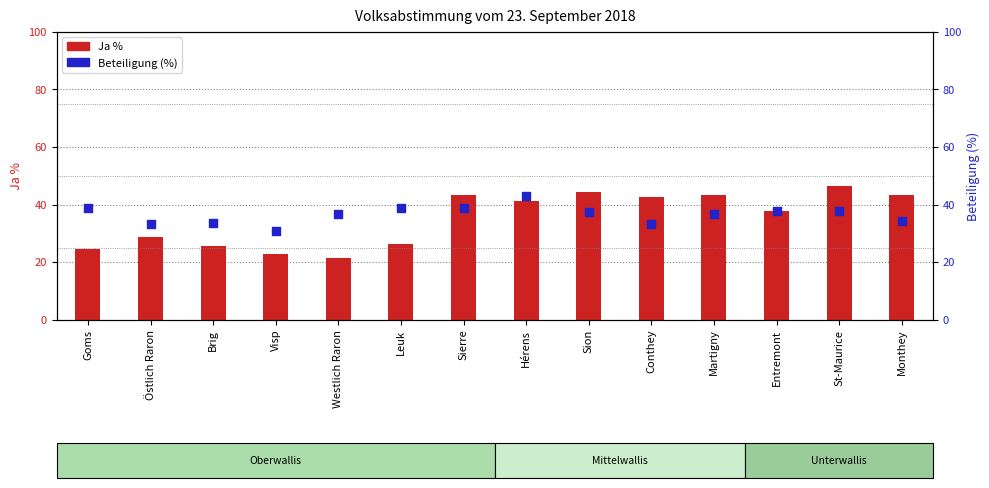

Which series has the largest Y range (max minus min)?

Ja %